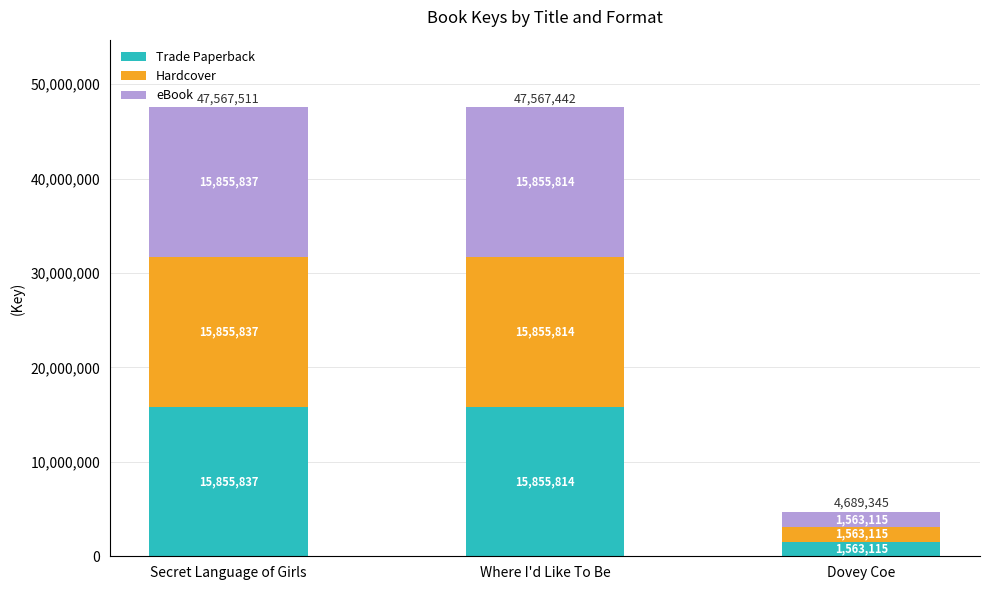

Where is Trade Paperback nearest to the value 8709476?

Where I'd Like To Be